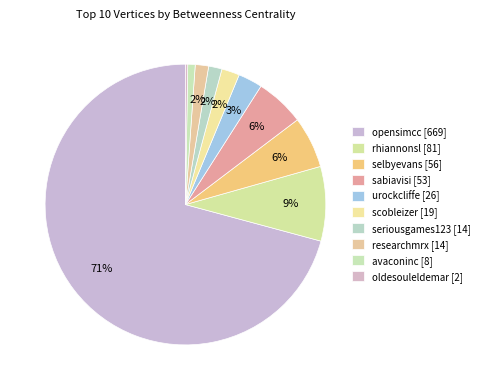

What portion of the pie excludes seriousgames123?

98.5%